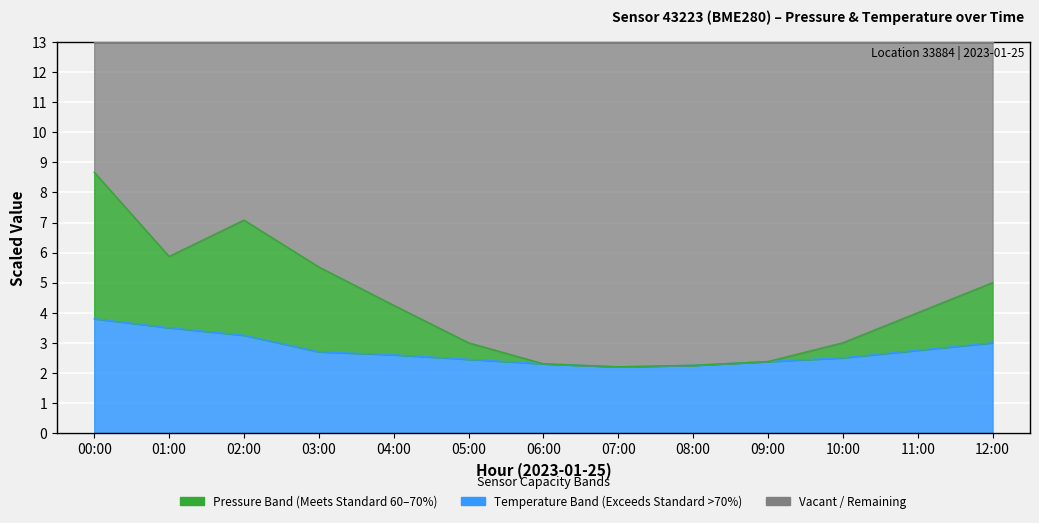

At which label does temperature reach its peak?

00:00